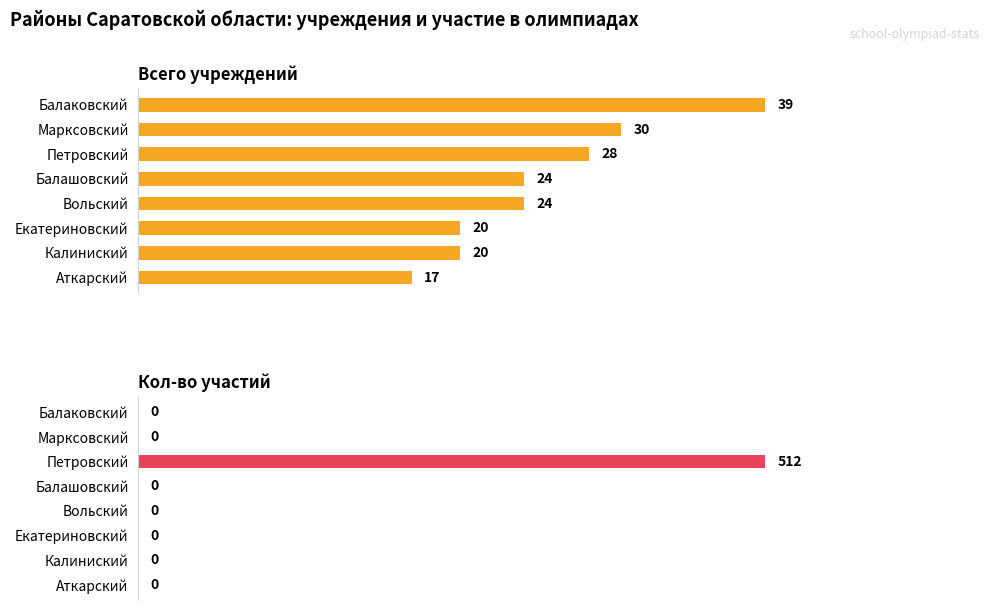

Between Марксовский and Вольский, which series saw the biggest shift?

Всего учреждений